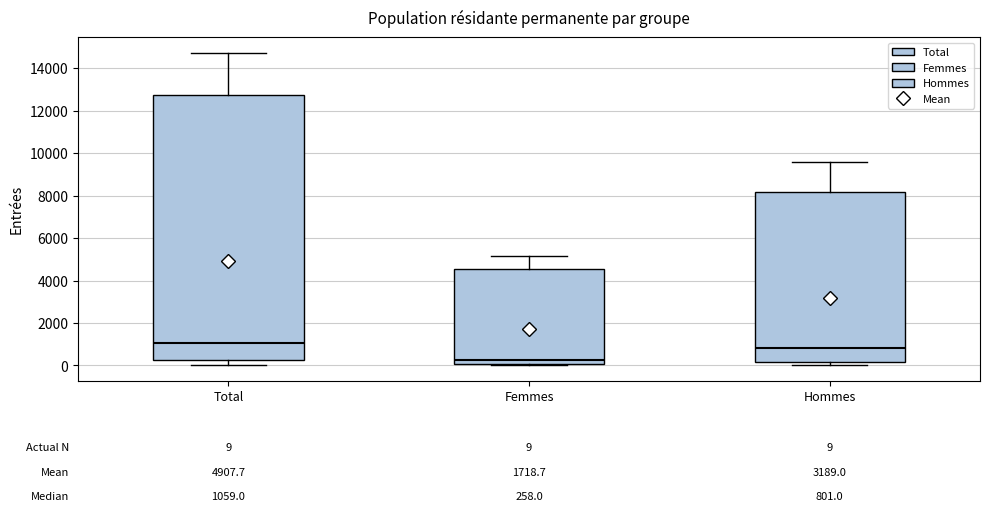

Comparing the boxes themselves (not the whiskers), which one is the tallest?

Total